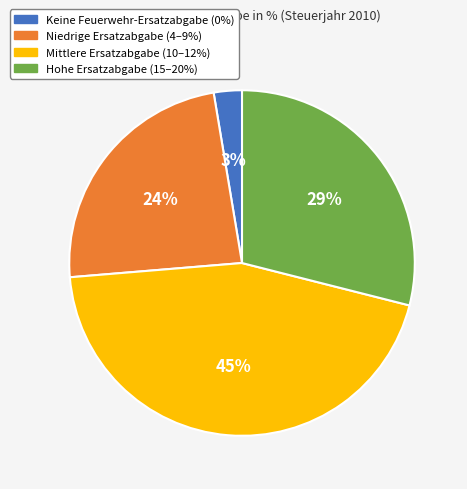

Does any single category account for the majority?

No